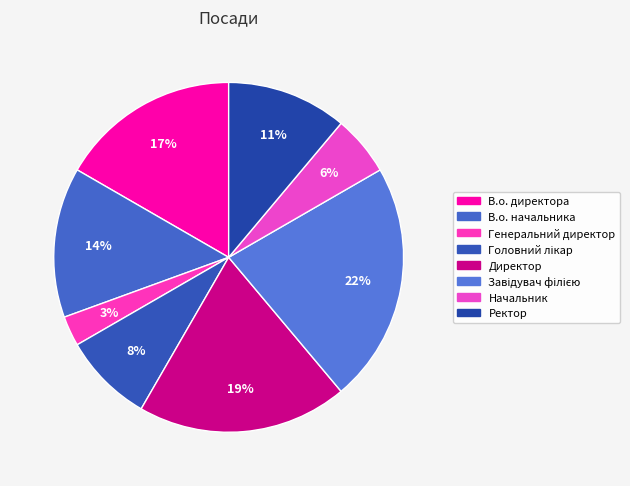

Between Завідувач філією and Головний лікар, which is larger?

Завідувач філією